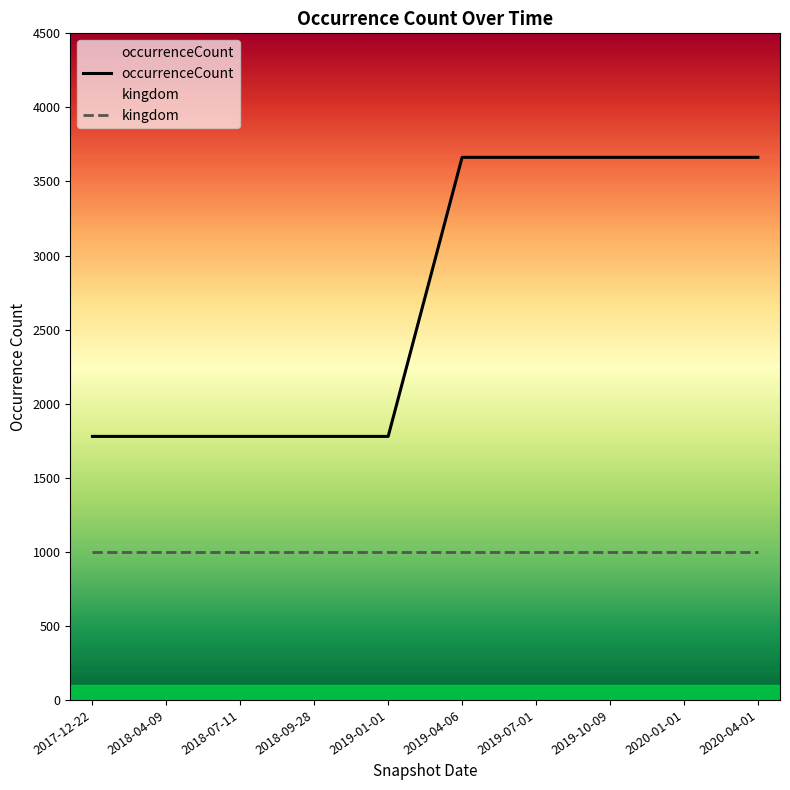

Is this an area chart (filled region under the line)?

No